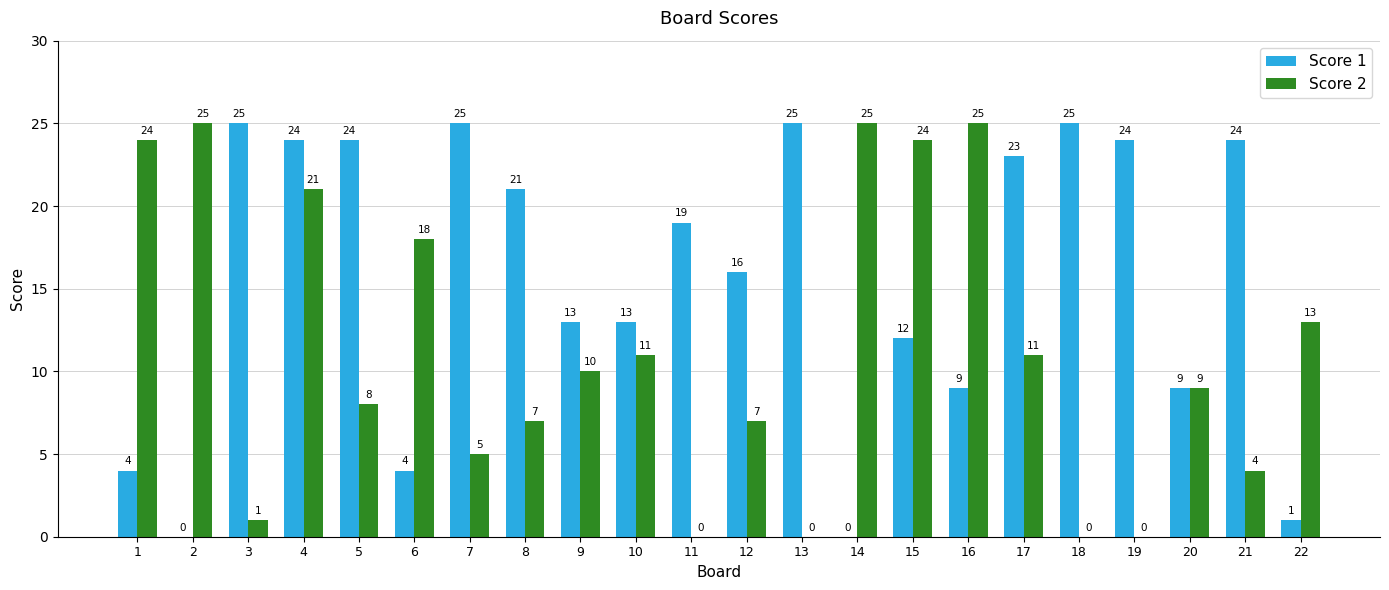

What is the spread (max minus min) of values at 12?

9